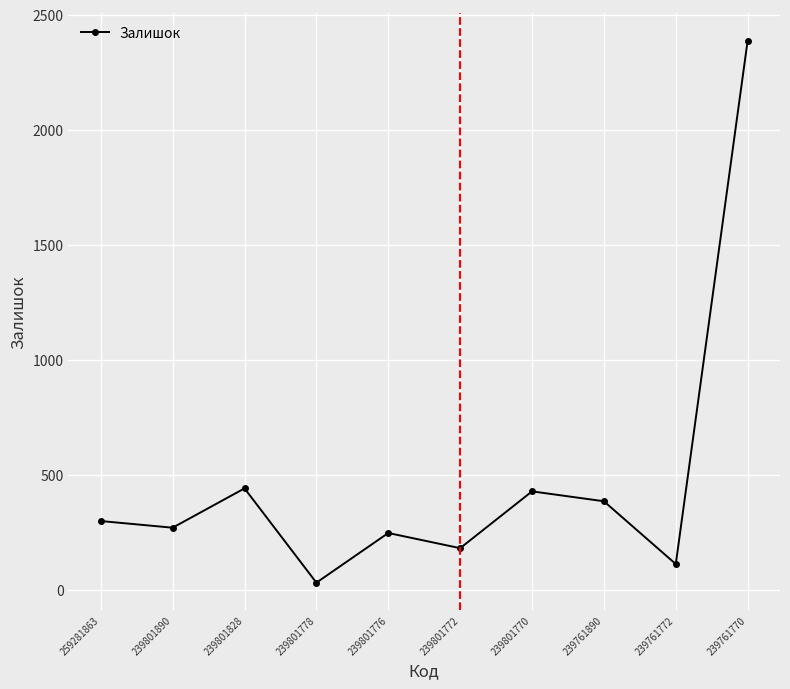

How many interior local peaks (higher than both neighbors) does the data have?

3